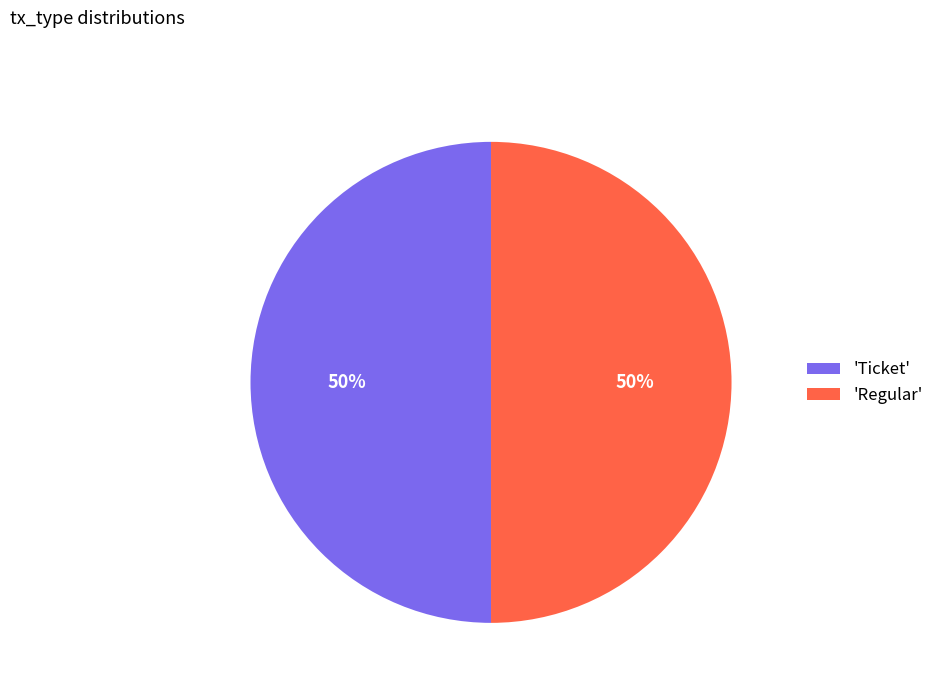

To the nearest percent, what portion does 'Regular' represent?

50%